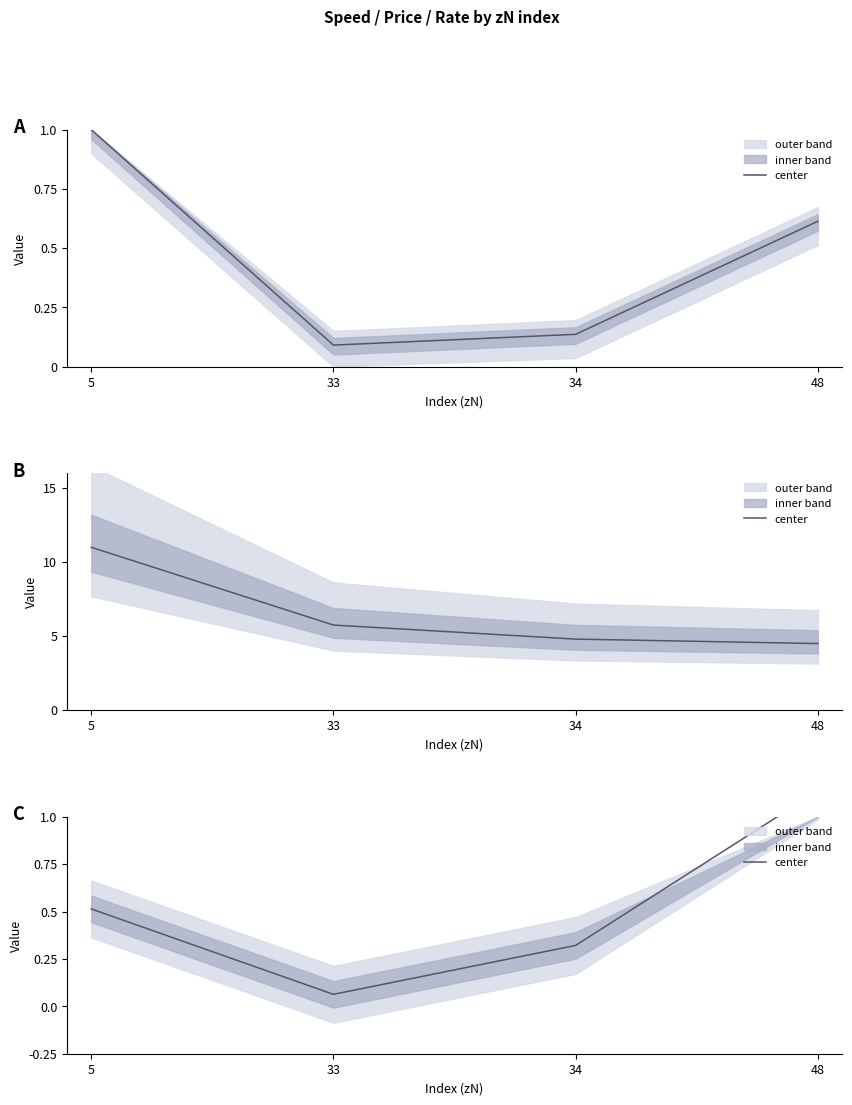

Reading right to left, extract all data points from this chart.

1.1	0.3	0.1	0.5